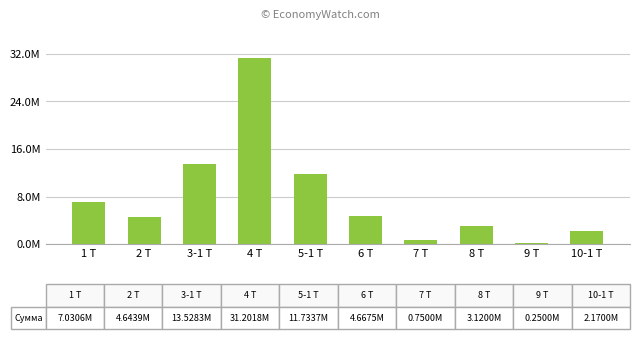

Are the bars horizontal?

No